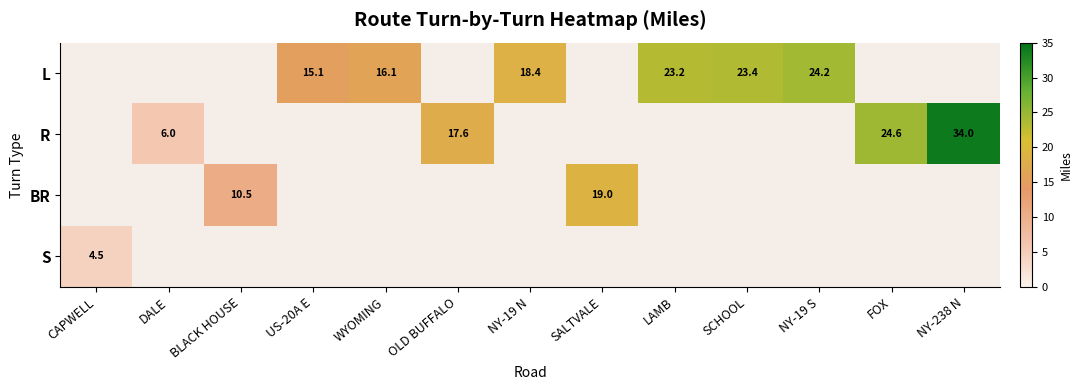

Which series has the largest range (max minus min)?

R